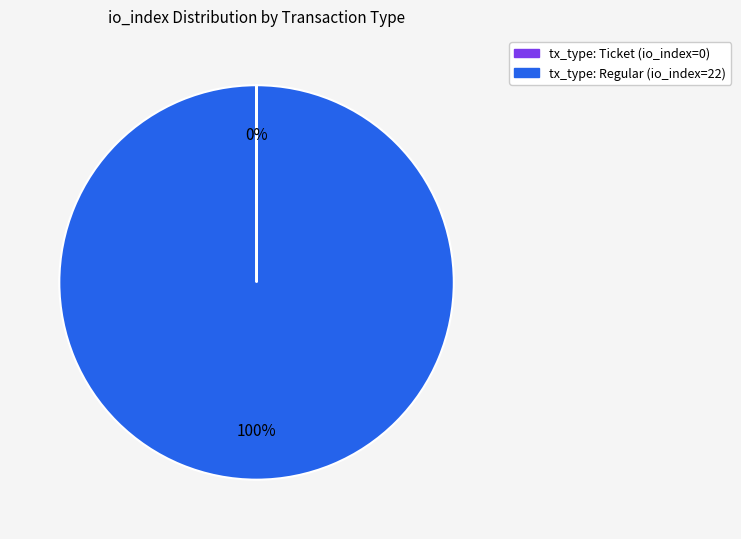

The tx_type: Regular (io_index=22) slice represents 100% of the pie. True or false?

True